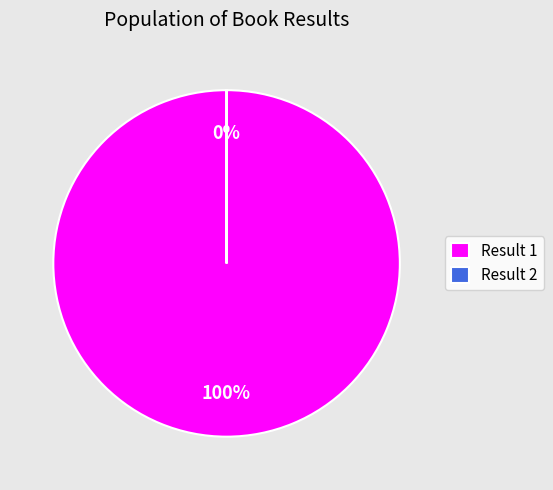

To the nearest percent, what is the average slice percentage?

50%